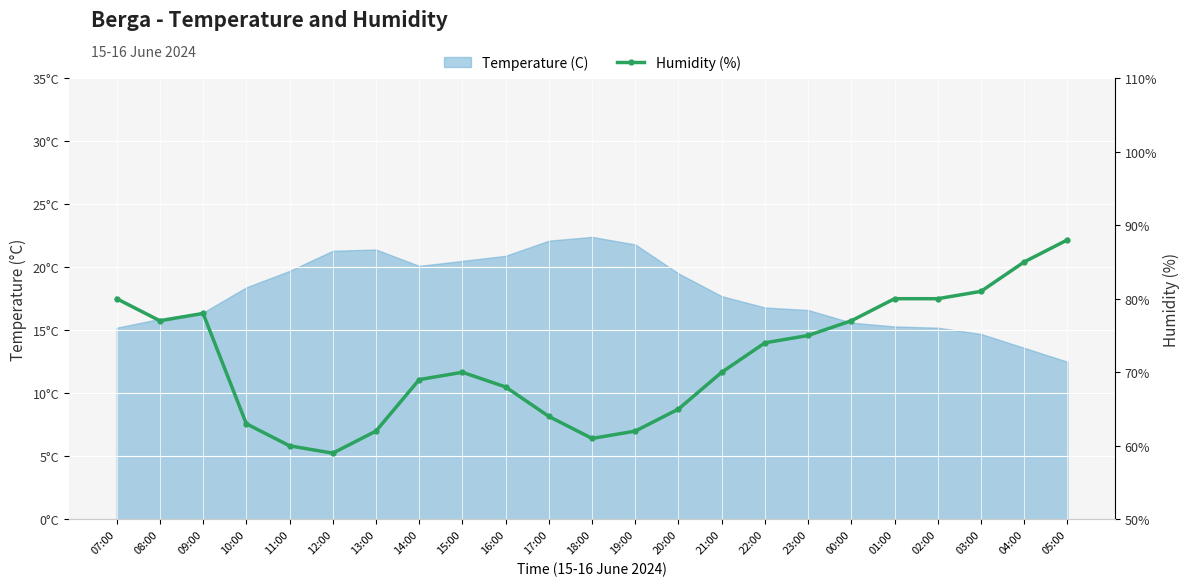

What is the maximum value shown in the chart?

88